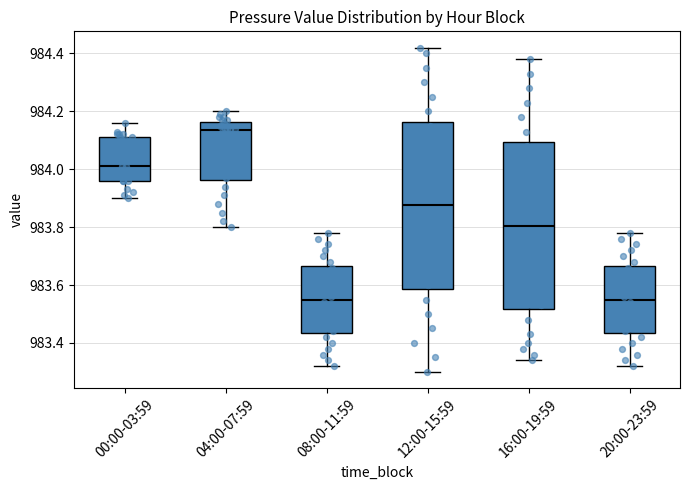

Reading left to right, transcribe this box plot: for each box, give where its median line is, the range the box spans, and where its two whiskers end, as read against the y-axis. The values are not printed on the chart, so give them approximately, as read against the axis.

00:00-03:59: median 984.02, box 983.96 to 984.12, whiskers 983.90 to 984.16
04:00-07:59: median 984.14, box 983.96 to 984.16, whiskers 983.80 to 984.20
08:00-11:59: median 983.56, box 983.44 to 983.66, whiskers 983.32 to 983.78
12:00-15:59: median 983.88, box 983.58 to 984.16, whiskers 983.30 to 984.42
16:00-19:59: median 983.80, box 983.52 to 984.10, whiskers 983.34 to 984.38
20:00-23:59: median 983.56, box 983.44 to 983.66, whiskers 983.32 to 983.78